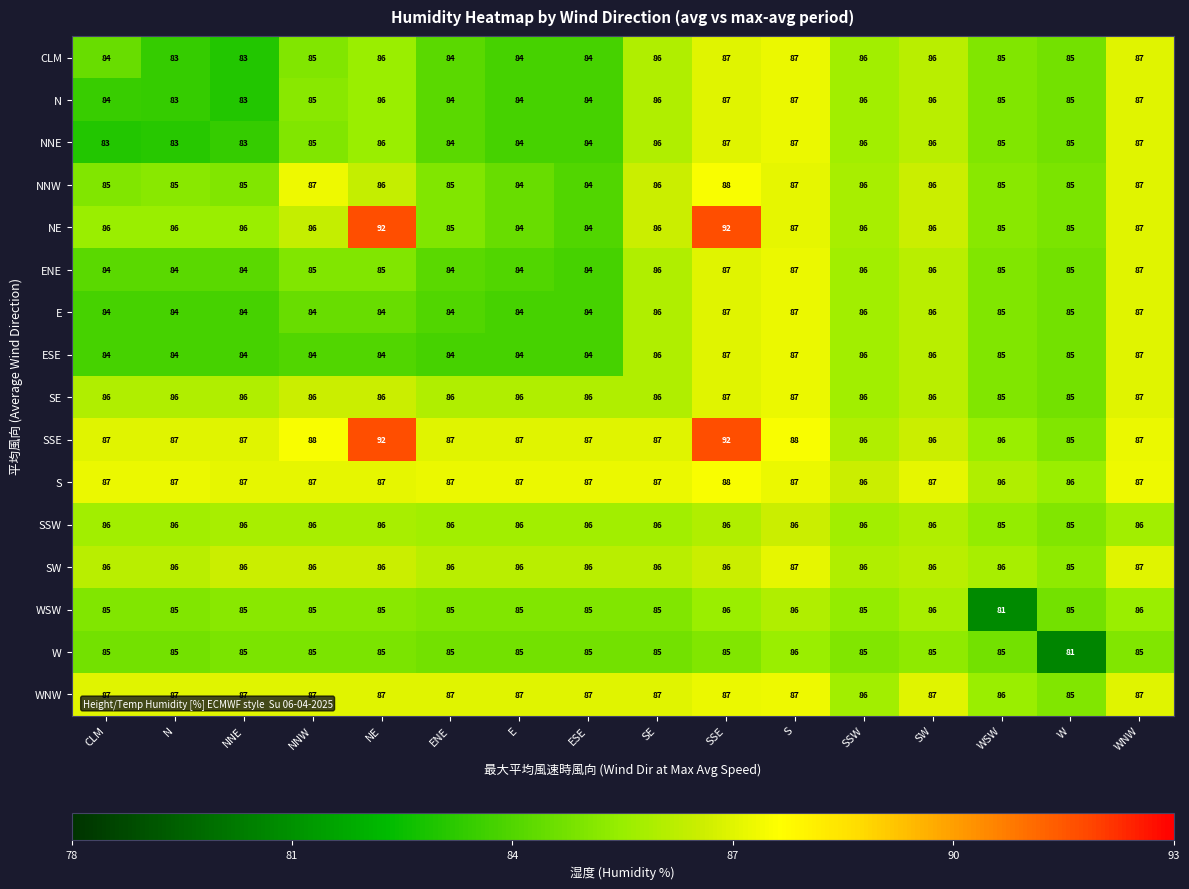

What is the difference between the highest and lowest values at NNW?

4